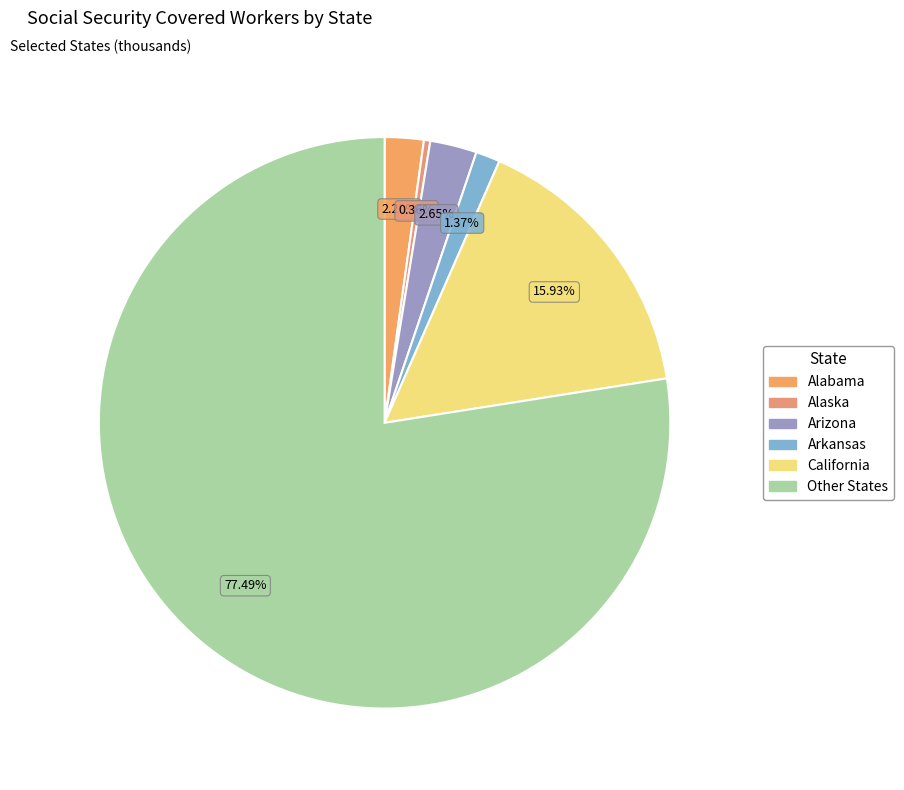

How many segments does this pie chart have?

6